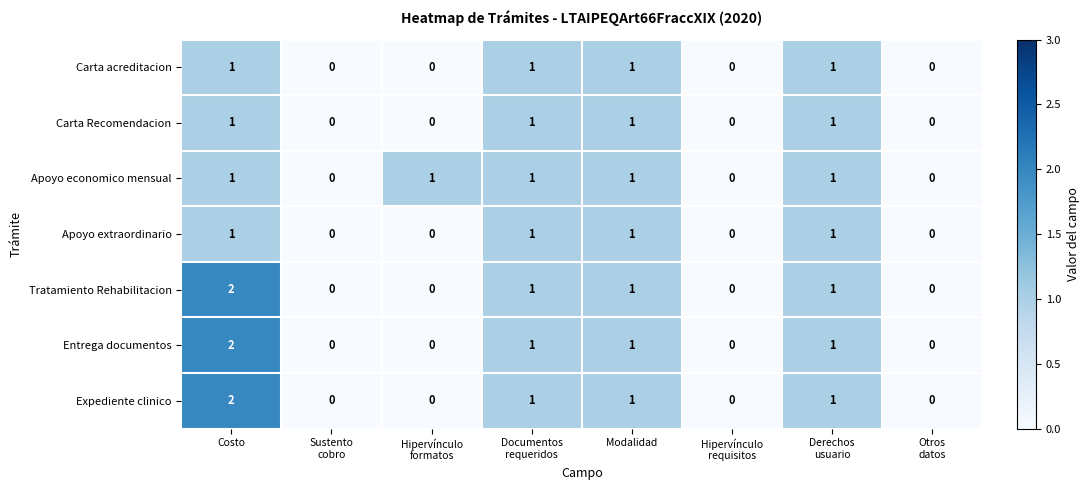

Count the Carta Recomendacion values in the range 0 to 1.

8